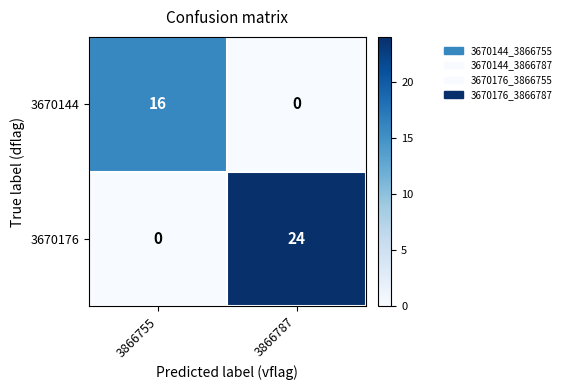

Reading left to right, extract all data points from this chart.

3670144: 16	0
3670176: 0	24